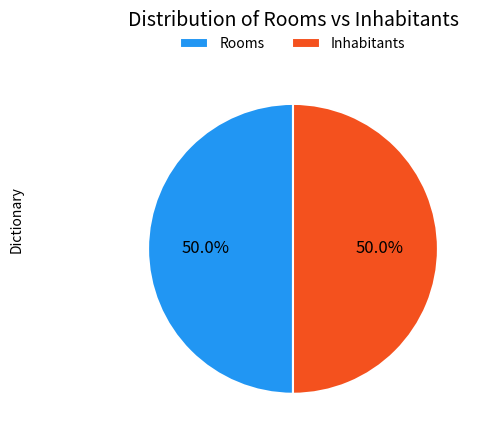

What portion of the pie excludes Rooms?

50.0%